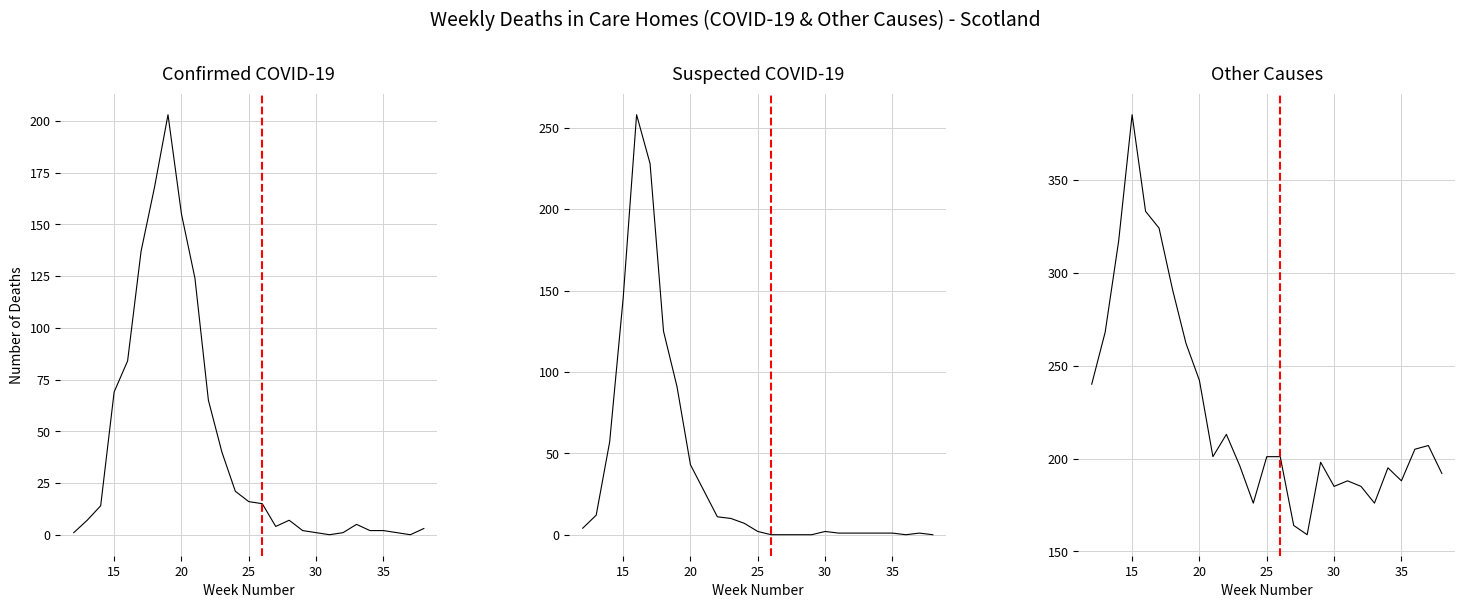

How many data points in Other Causes are less than 201?

12